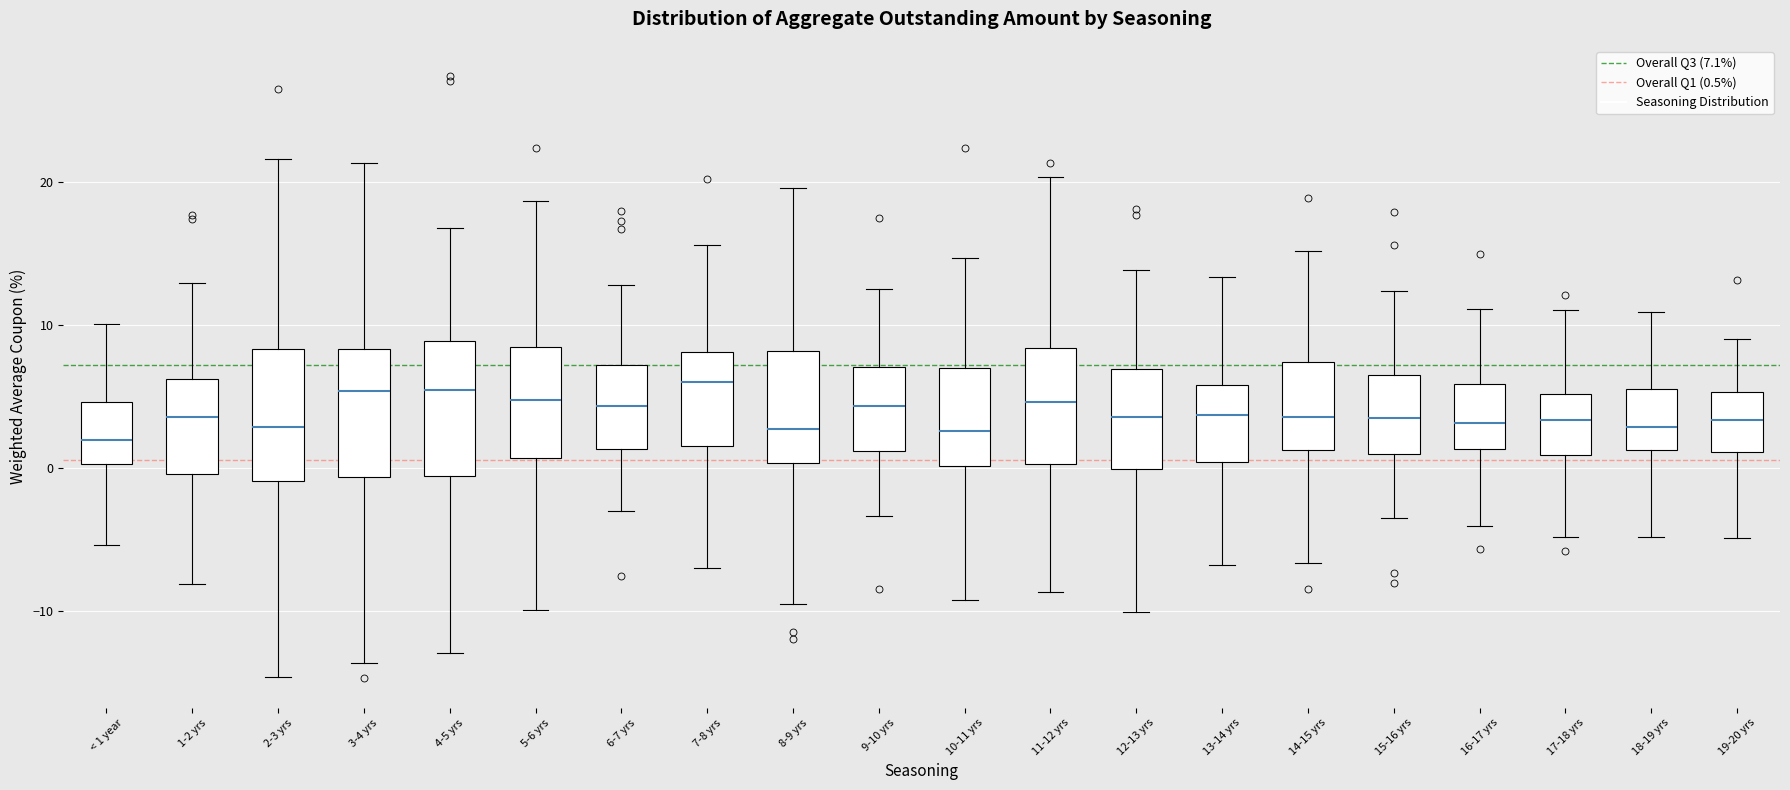

Where does the median line of the box for 12-13 yrs sit on the y-axis? The values are not printed on the chart, so give them approximately, as read against the axis.

4